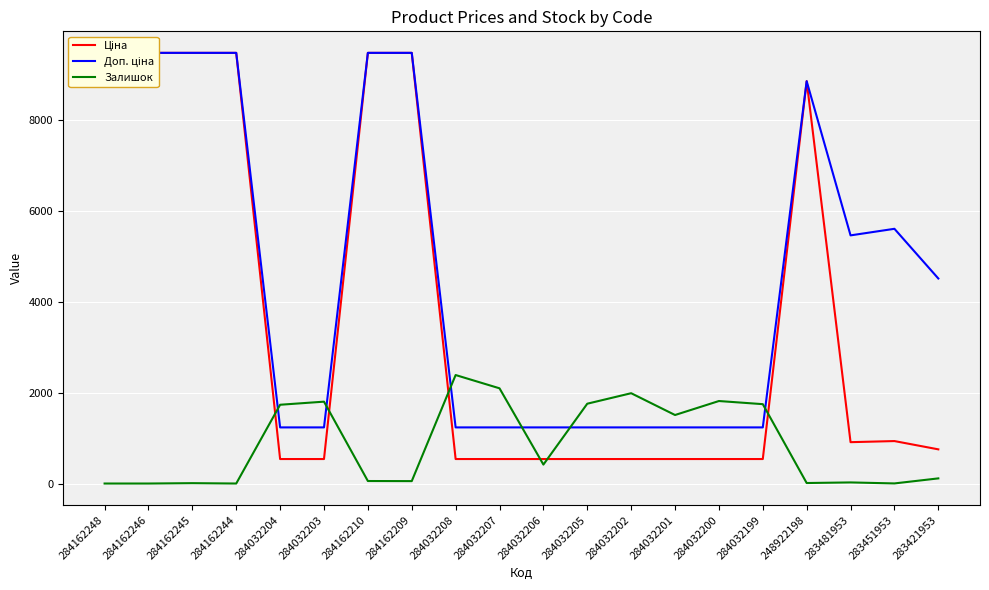

Which series changed the most between 284162244 and 284032203?

Ціна